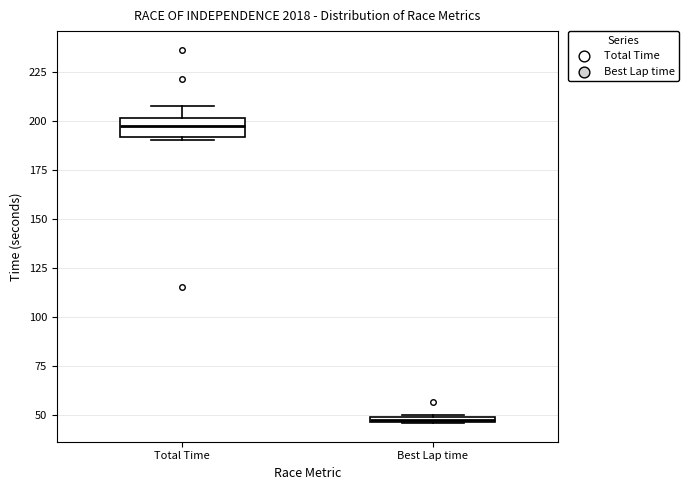

Comparing the boxes themselves (not the whiskers), which one is the tallest?

Total Time